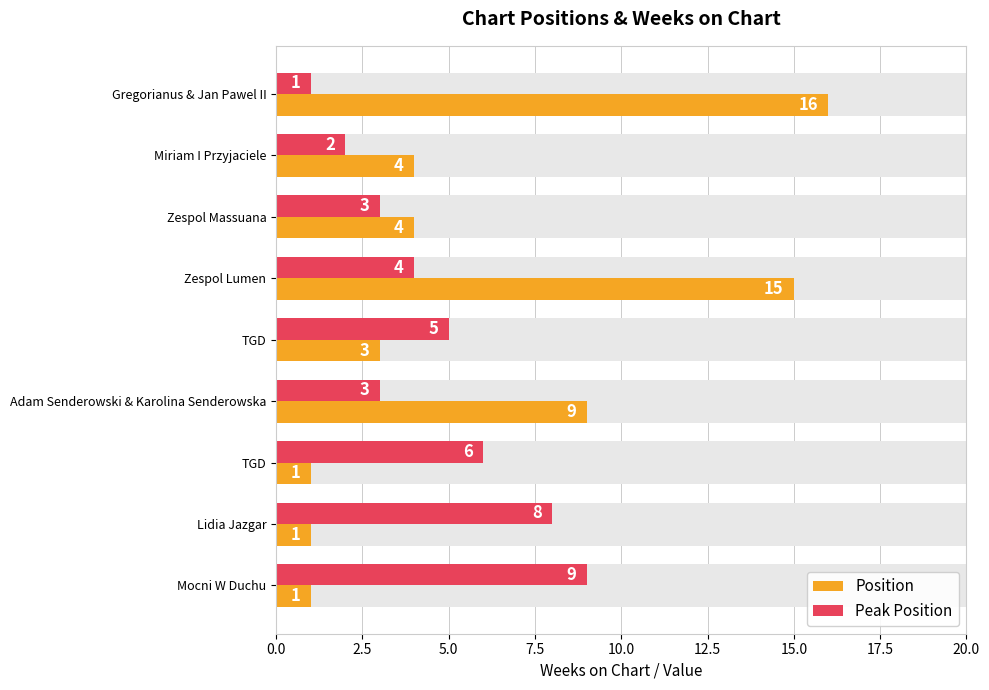

How many groups of bars are there?

9